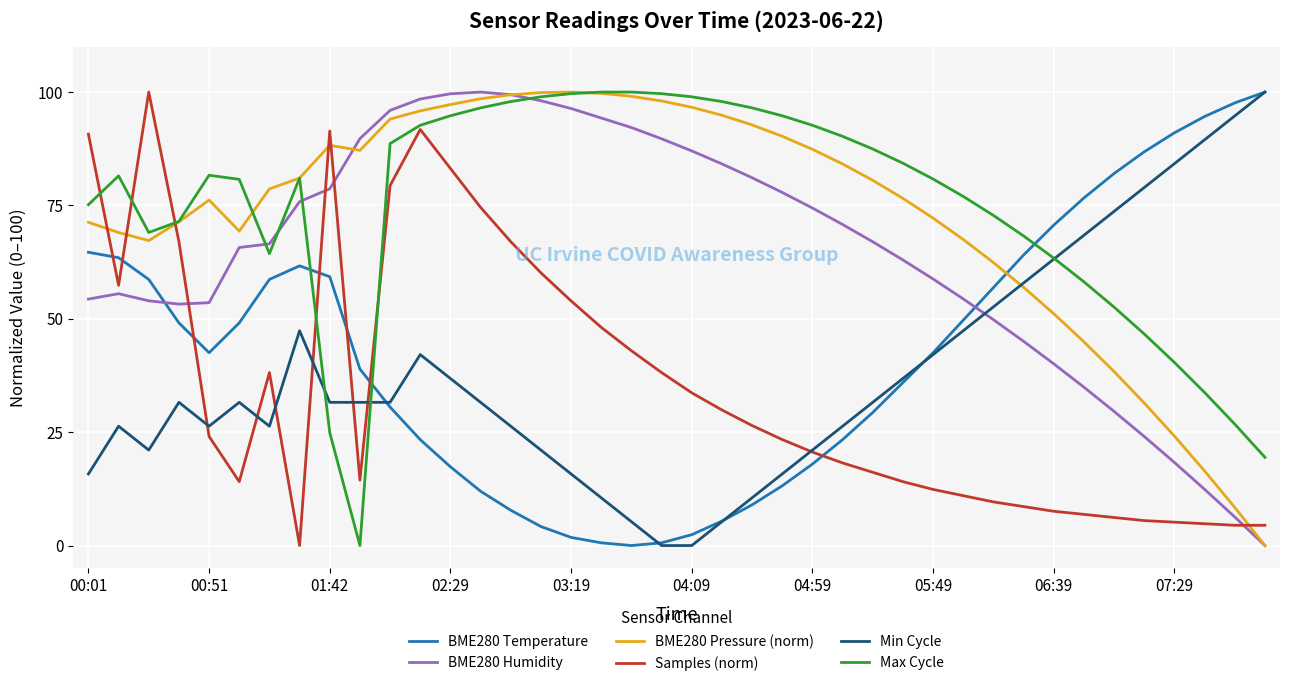

True or false: BME280 Humidity and Samples (norm) cross at least once.

True